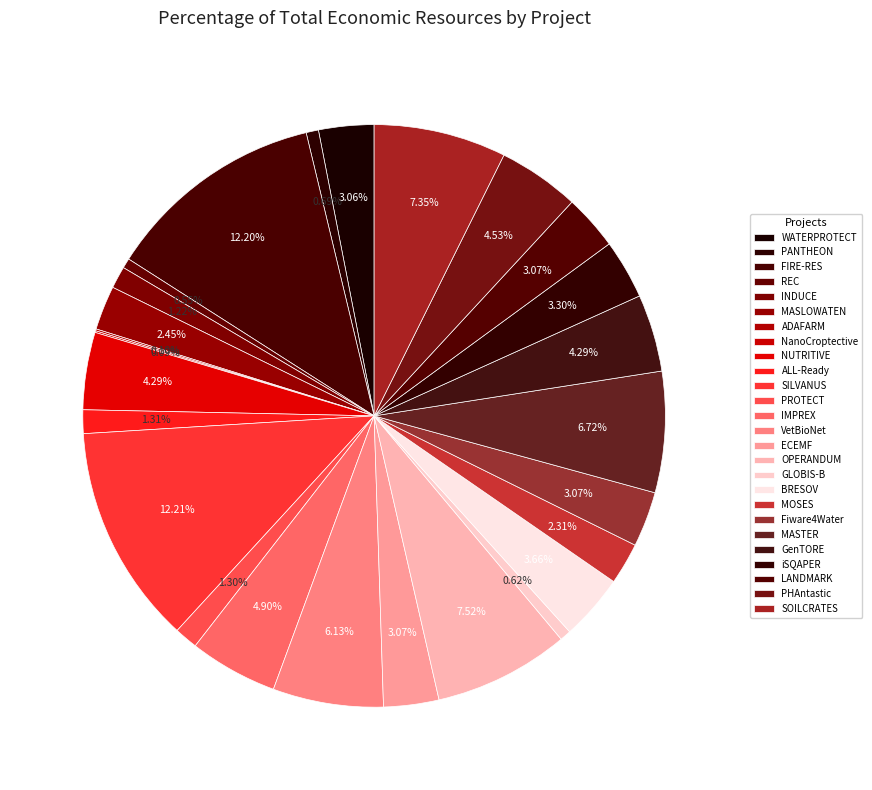

True or false: BRESOV accounts for 15% of the total.

False